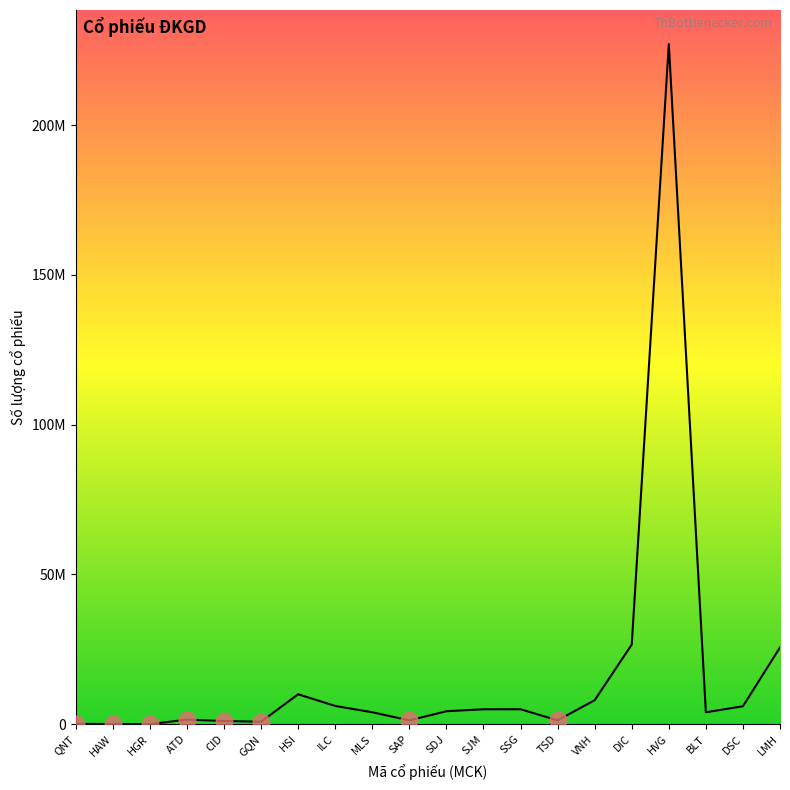

Is this an area chart (filled region under the line)?

No